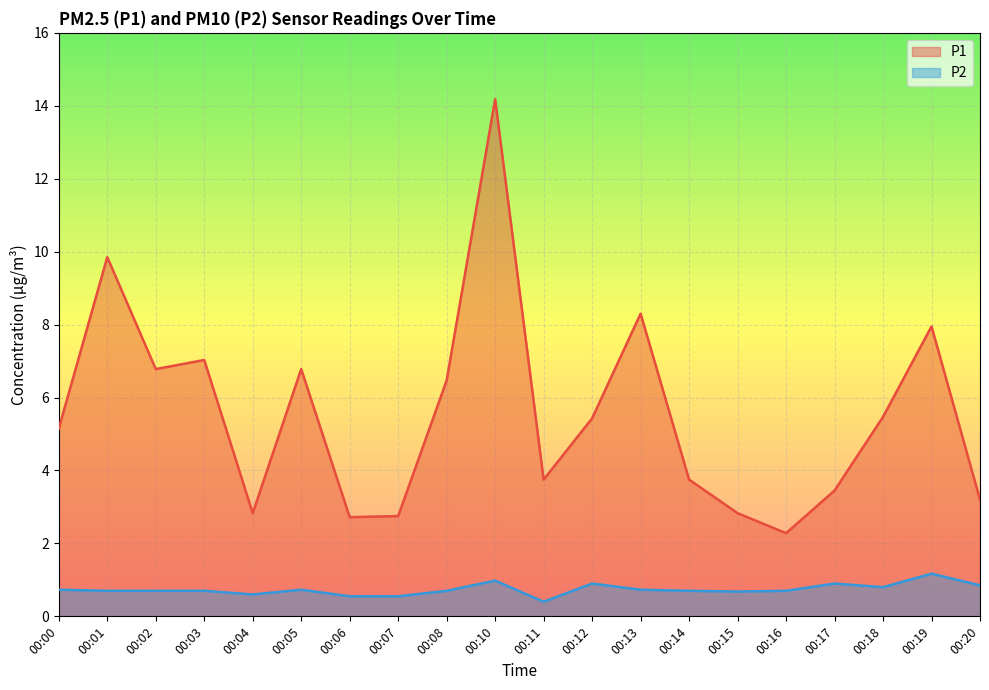

What is the sum of all P1 values?

111.0